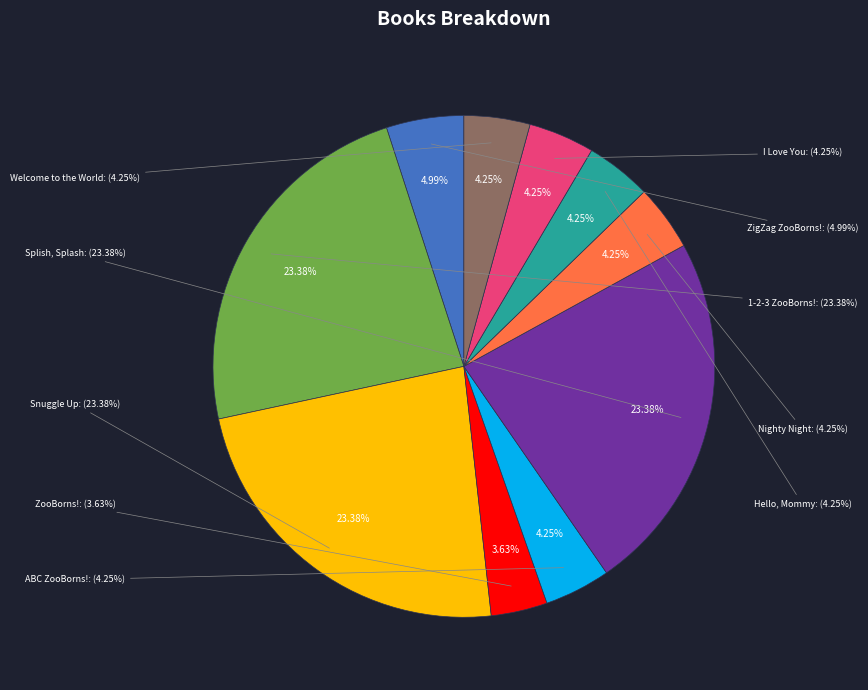

The 1-2-3 ZooBorns! slice represents 23% of the pie. True or false?

True